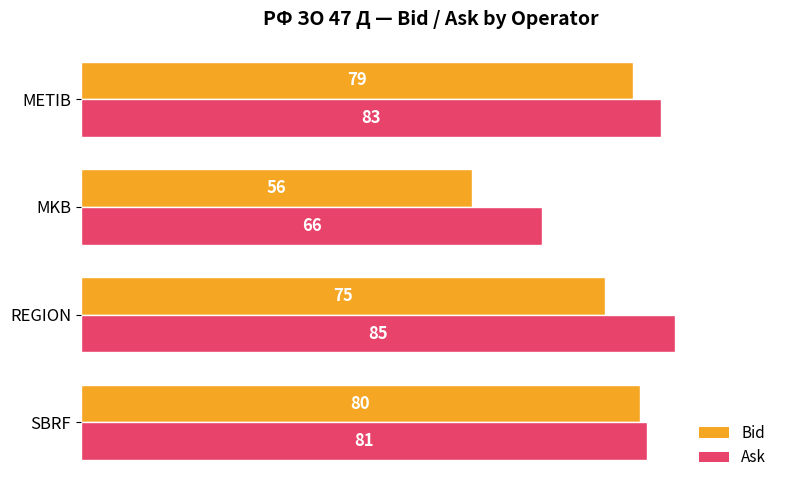

What is the difference between the highest and lowest values at REGION?

10